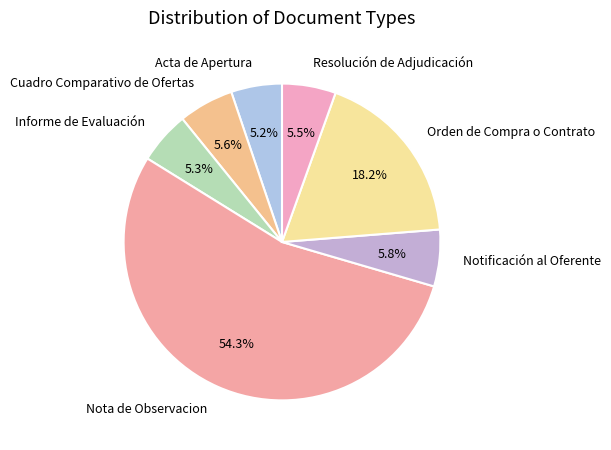

Is it true that Acta de Apertura is 5% of the pie?

True